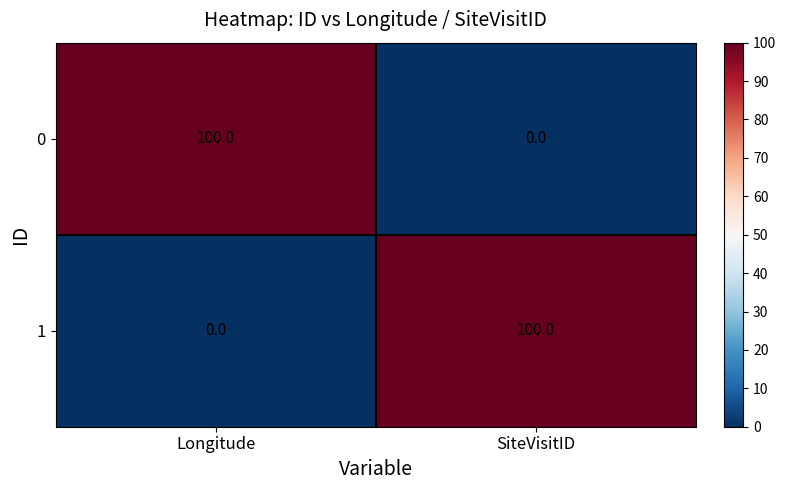

How many values in 0 are above zero?

1